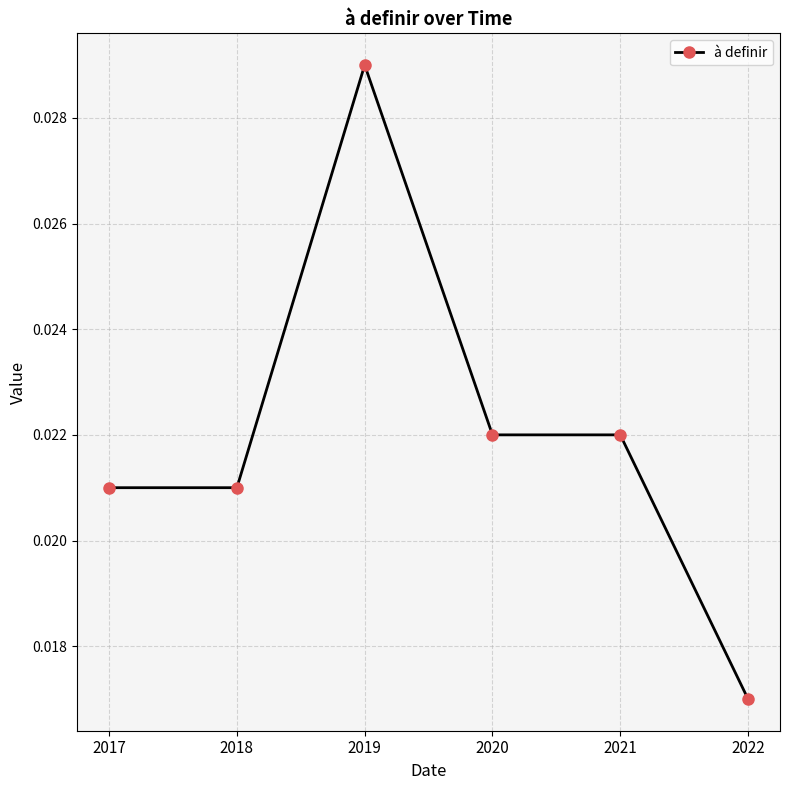

How many values are between 0 and 1?

6